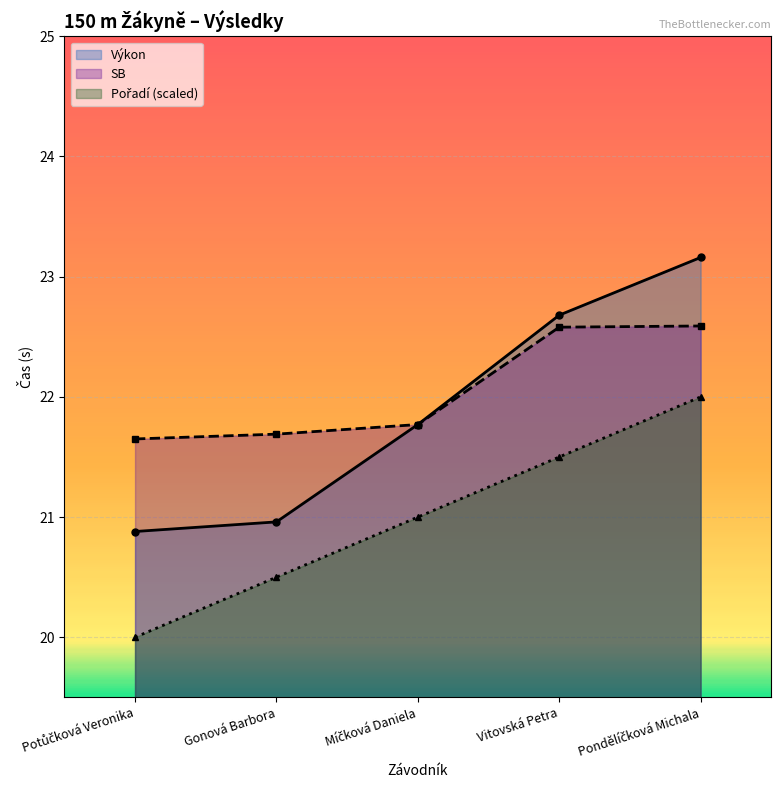

At which category does the chart reach its minimum across all series?

Potůčková Veronika